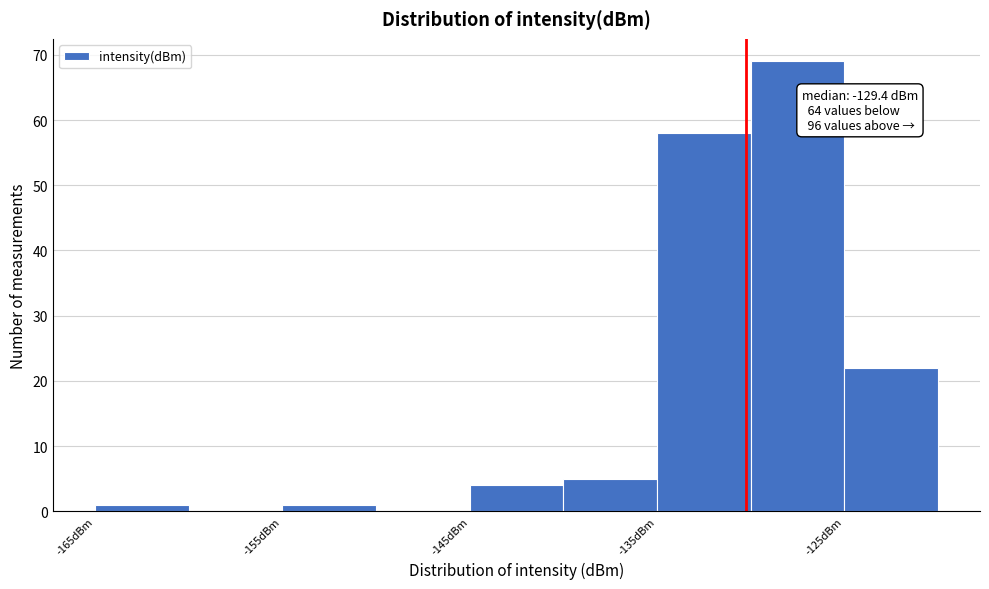

Over which range of the x-axis is the bar tallest?

-130 to -125